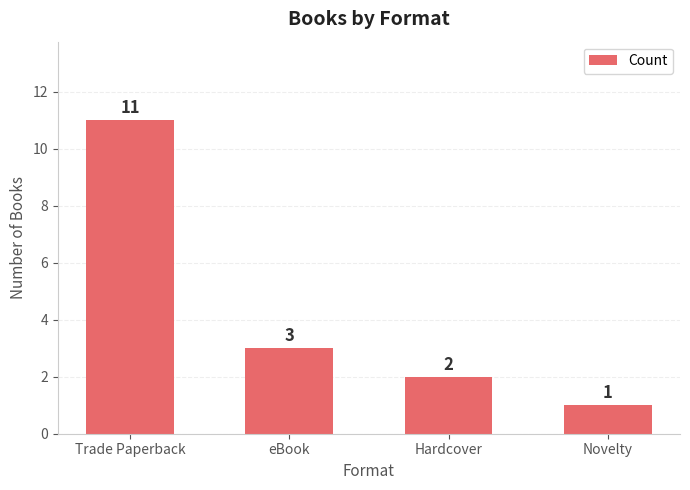

Between Trade Paperback and Hardcover, which is larger?

Trade Paperback